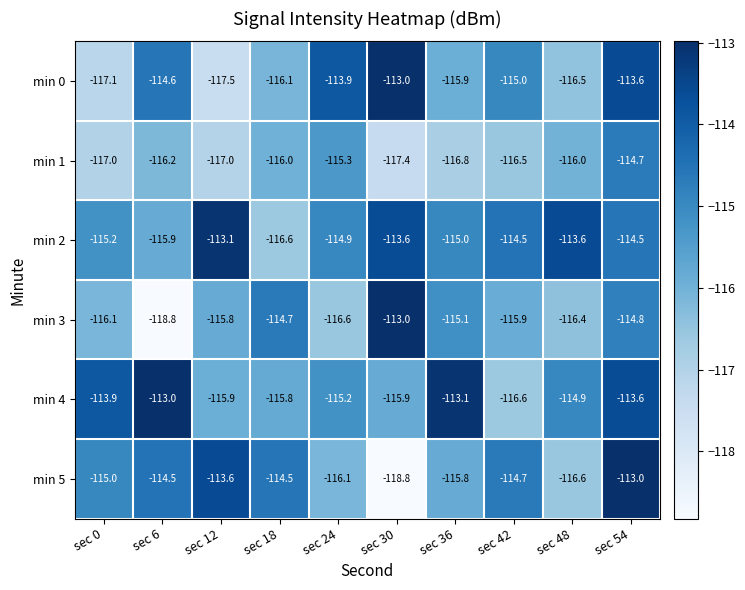

Between sec 30 and sec 48, which series saw the biggest shift?

min 0